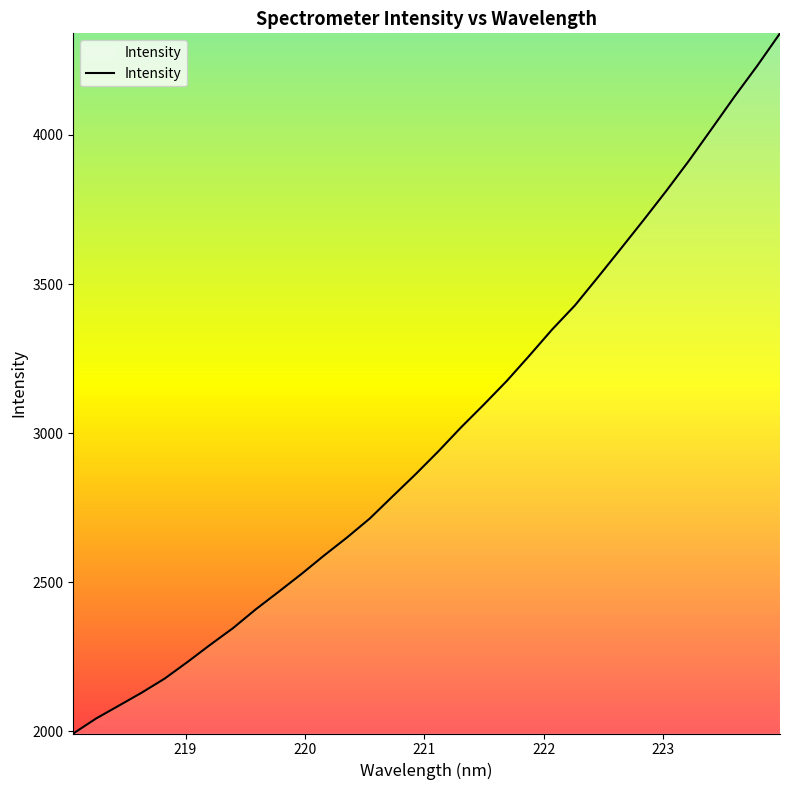

What is the smallest value displayed?

1993.0